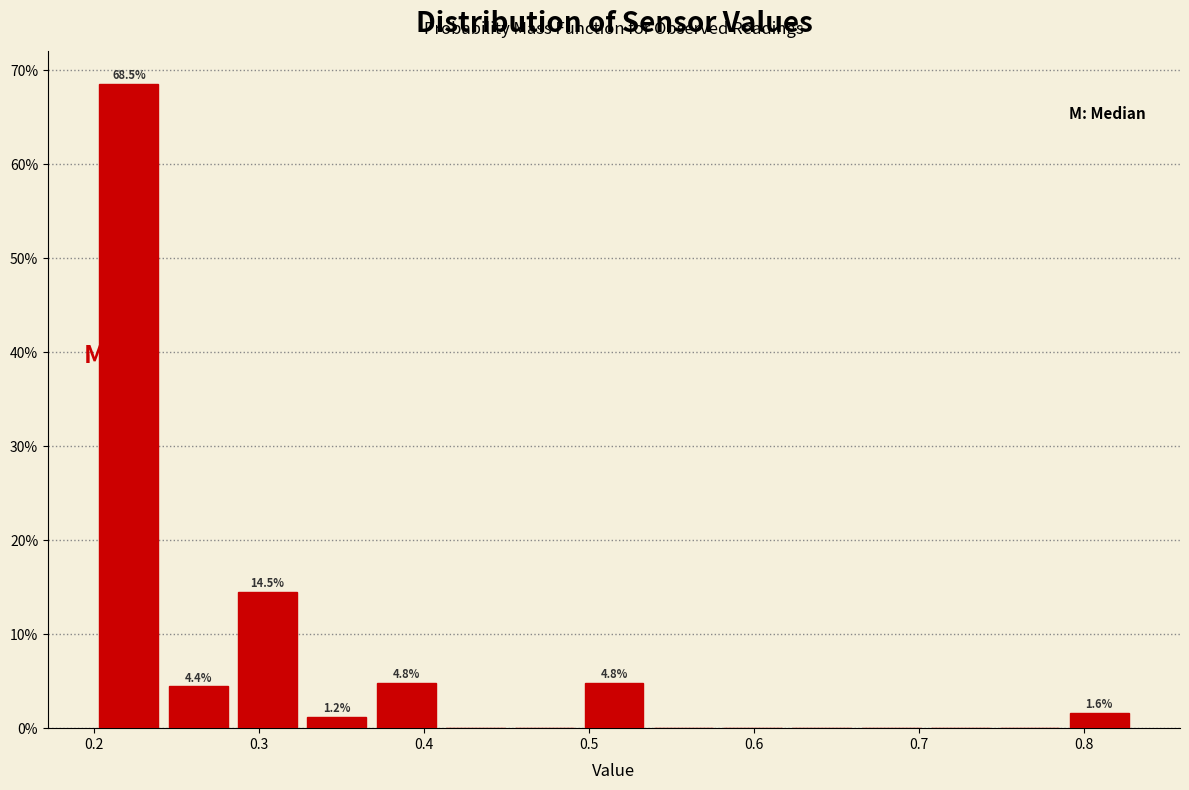

Over which range of the x-axis is the bar tallest?

0.200 to 0.242